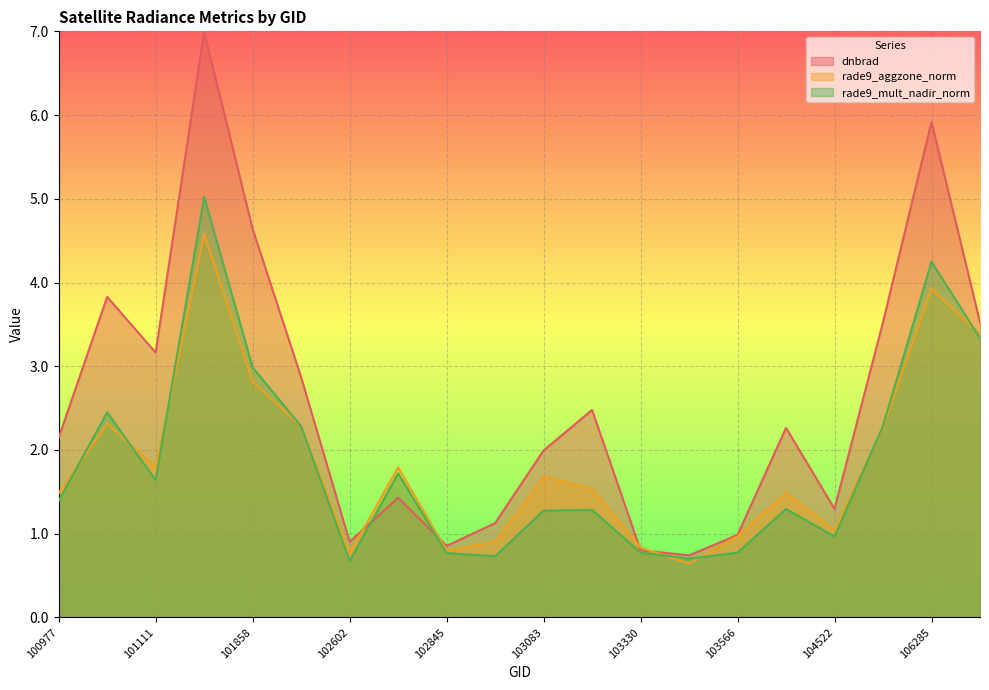

What is the difference between the highest and lowest values at 100977?

0.8